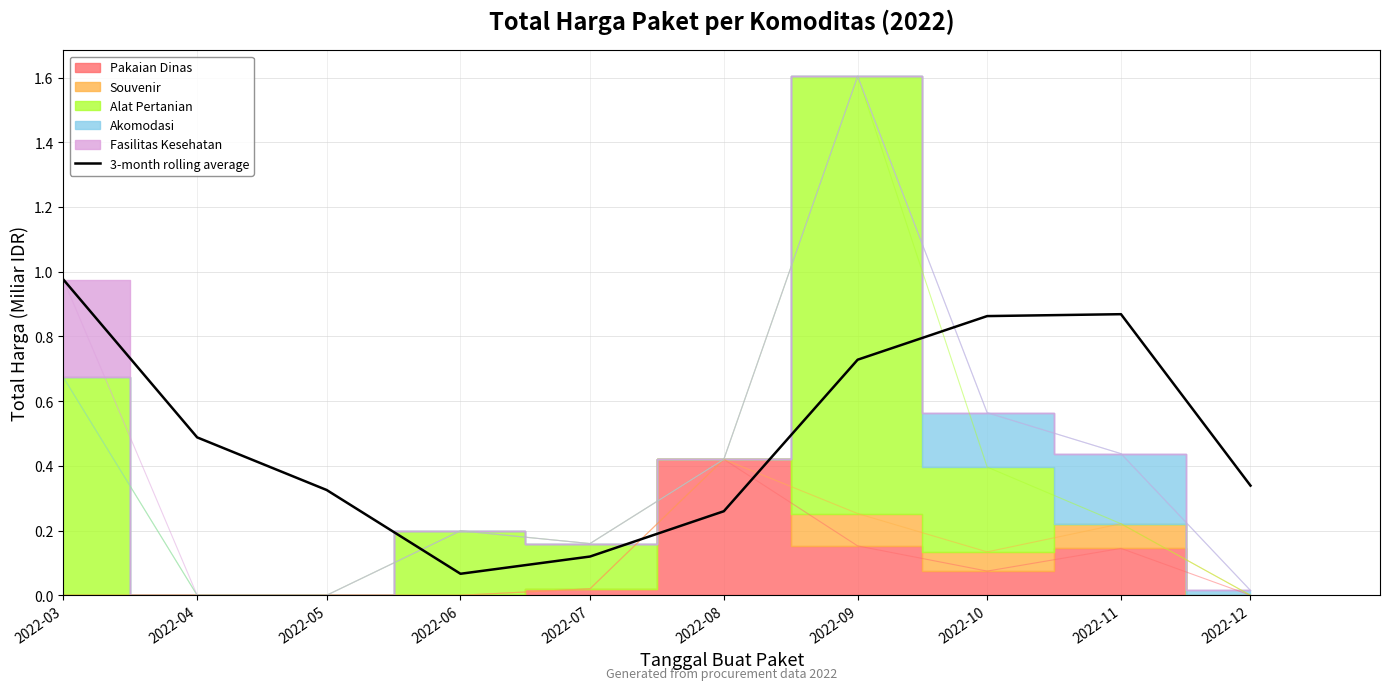

What is the sum of all values?

5.0